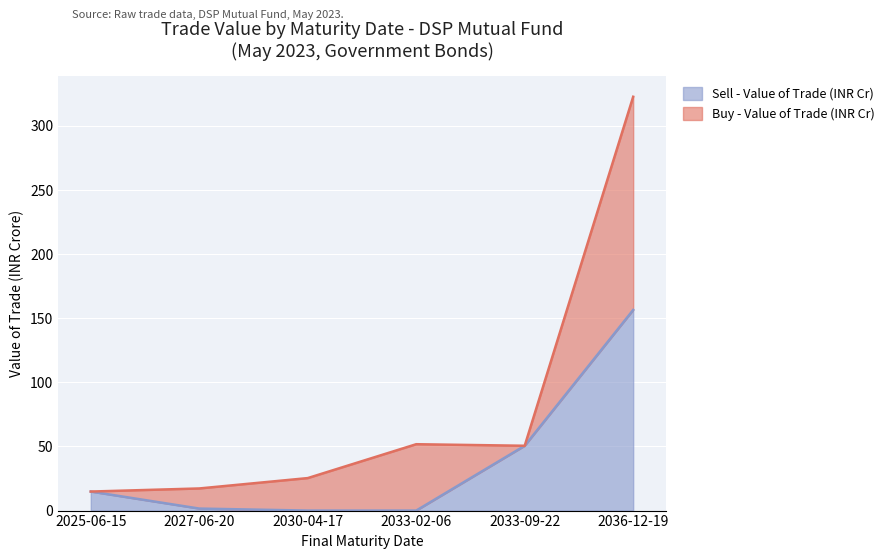

Which label corresponds to the largest value in the chart?

2036-12-19